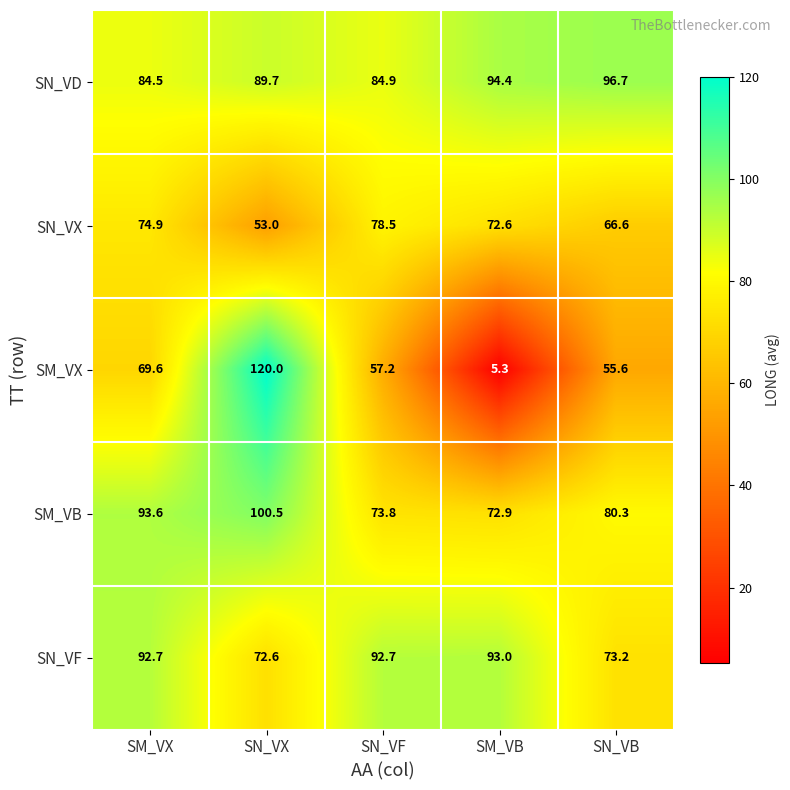

What is the approximate value of SN_VX at SM_VX?

74.9